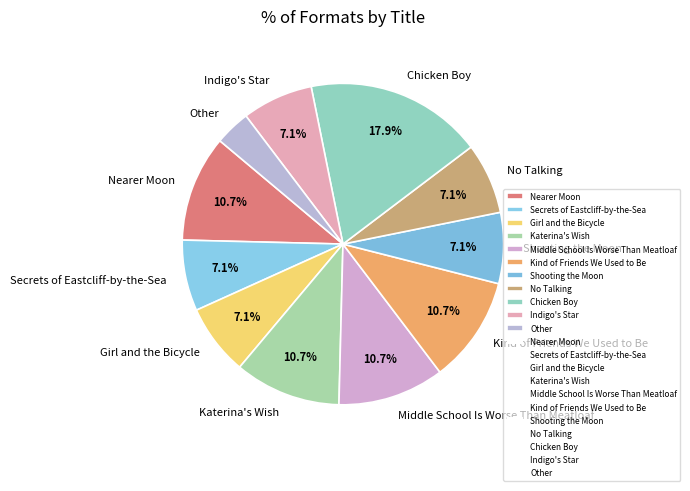

Do Chicken Boy and Other together represent more than half of the pie?

No